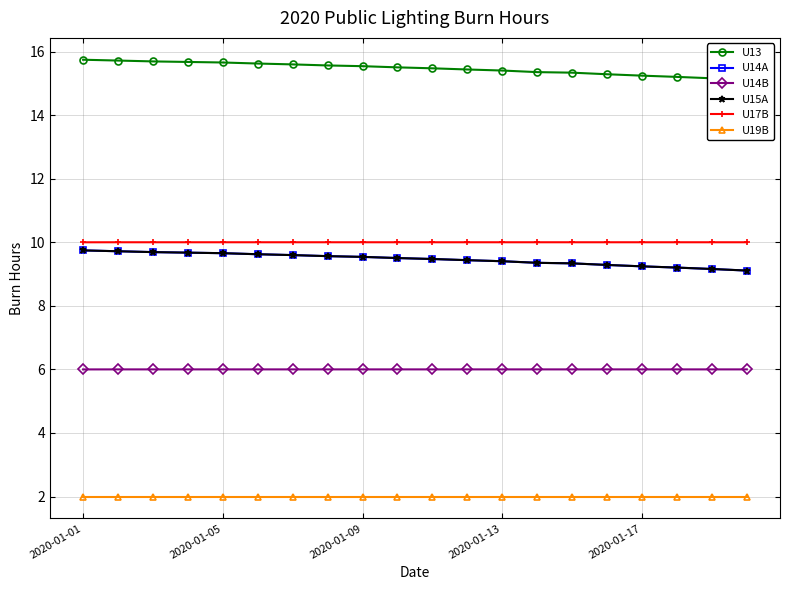

True or false: U13 has a value of 6.8 at 19.

False